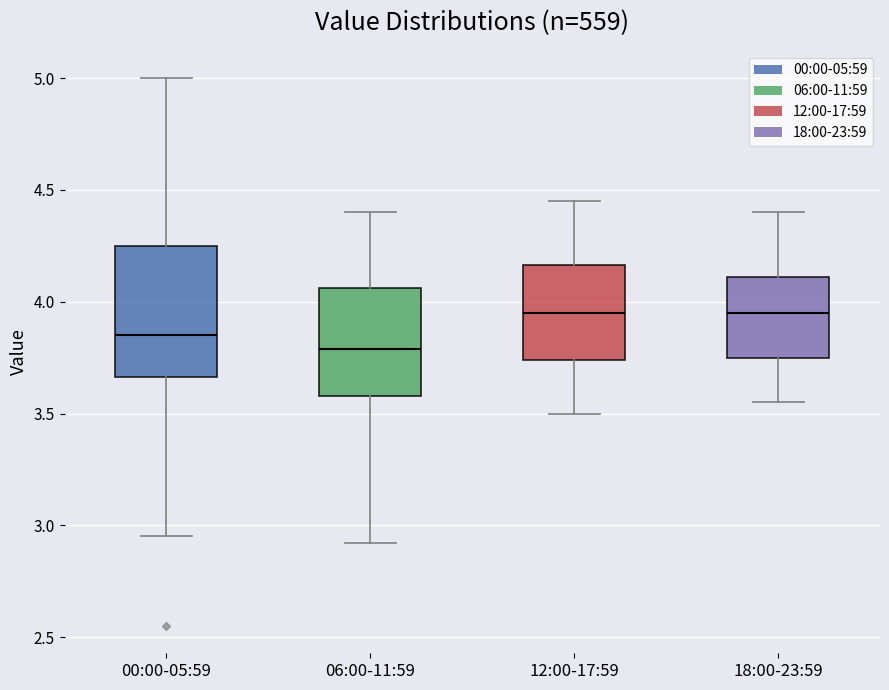

Where is the upper edge of the box for 12:00-17:59 on the y-axis? The values are not printed on the chart, so give them approximately, as read against the axis.

4.15